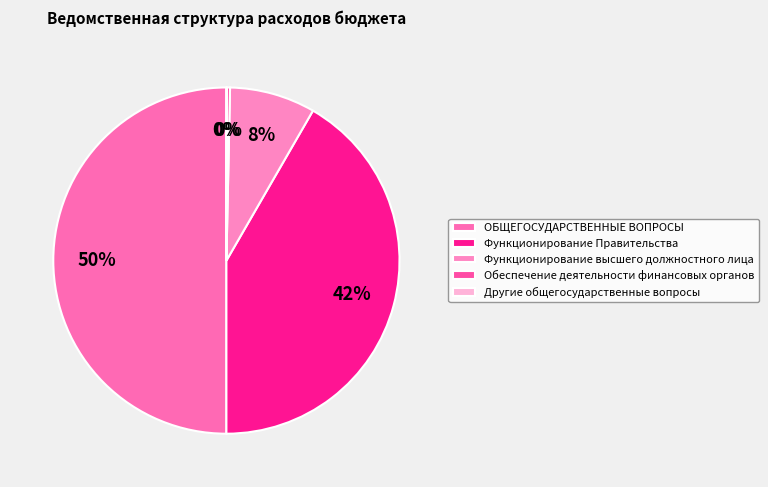

Count the number of slices in the pie.

5